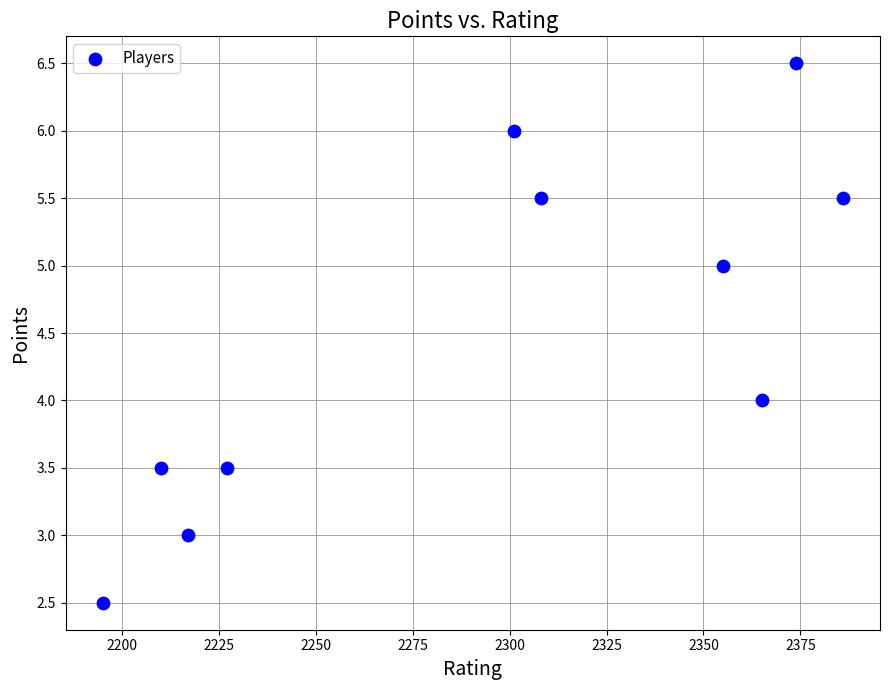

What is the average Y value?

4.5